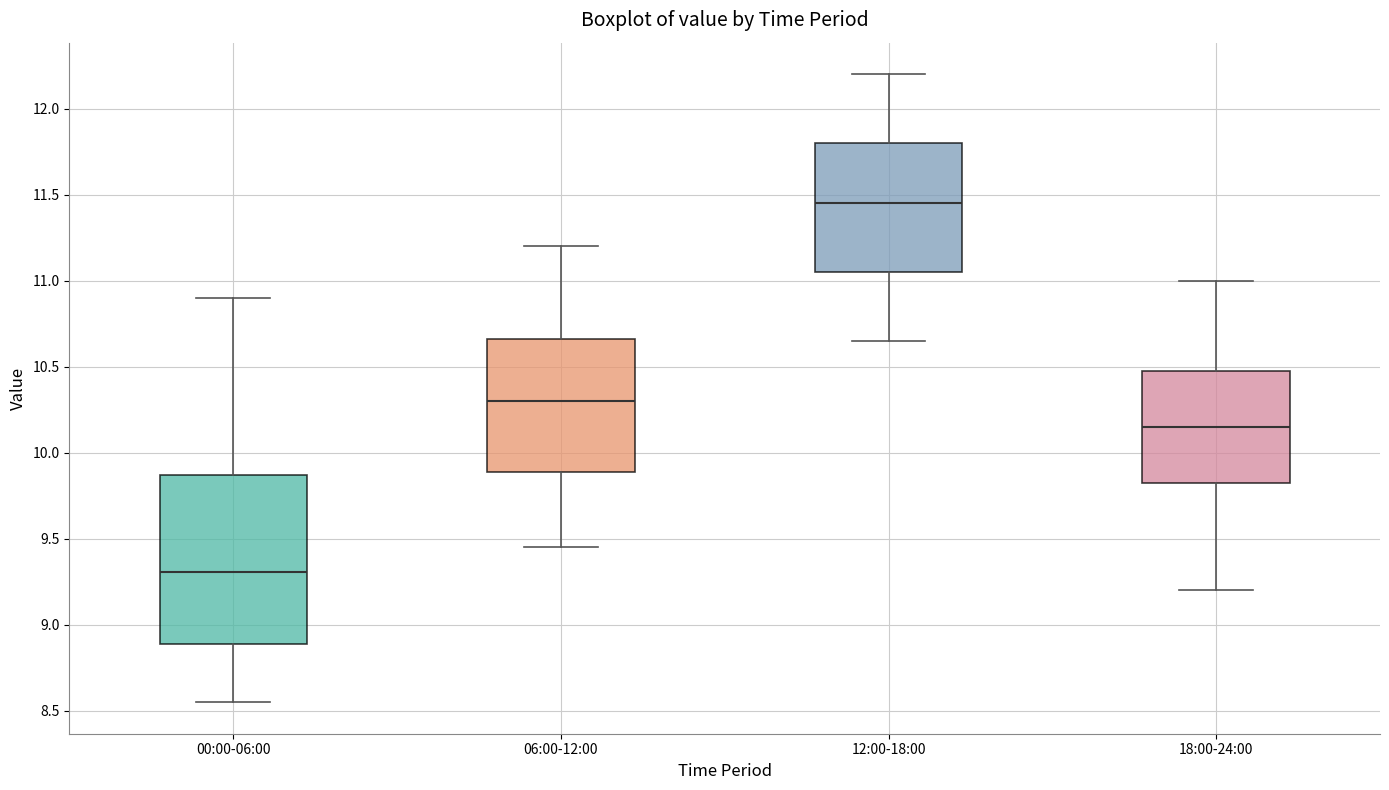

Reading left to right, read every box against the y-axis: the position of its median line, the range the box covers, and the ends of its whiskers. The values are not printed on the chart, so give them approximately, as read against the axis.

00:00-06:00: median 9.30, box 8.90 to 9.85, whiskers 8.55 to 10.90
06:00-12:00: median 10.30, box 9.90 to 10.65, whiskers 9.45 to 11.20
12:00-18:00: median 11.45, box 11.05 to 11.80, whiskers 10.65 to 12.20
18:00-24:00: median 10.15, box 9.85 to 10.50, whiskers 9.20 to 11.00